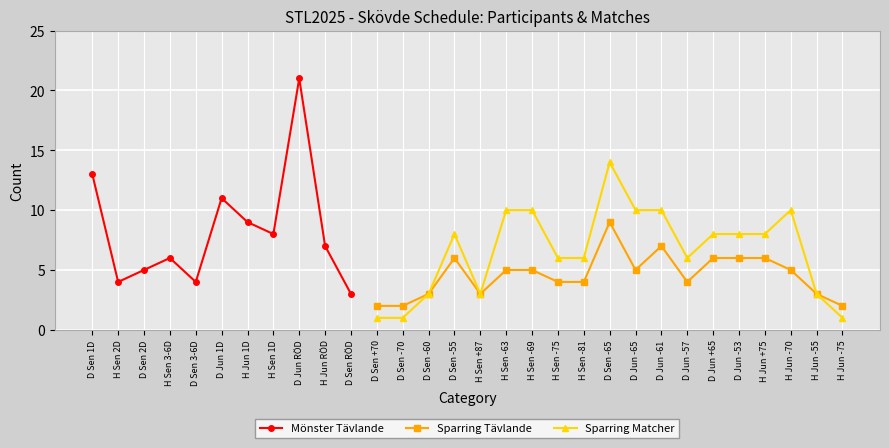

Is this an area chart (filled region under the line)?

No